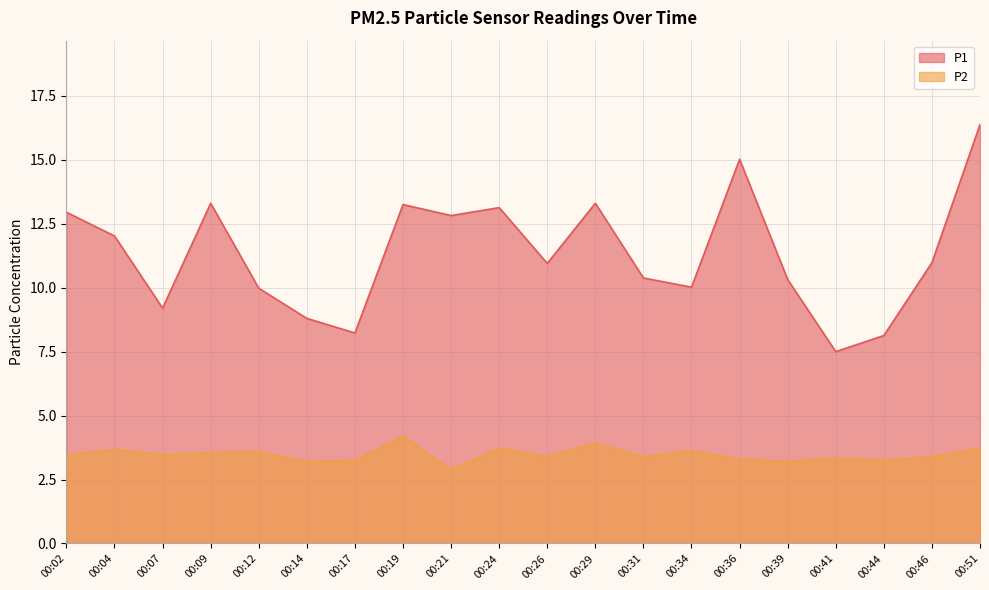

Which category has the highest value across all series?

00:51